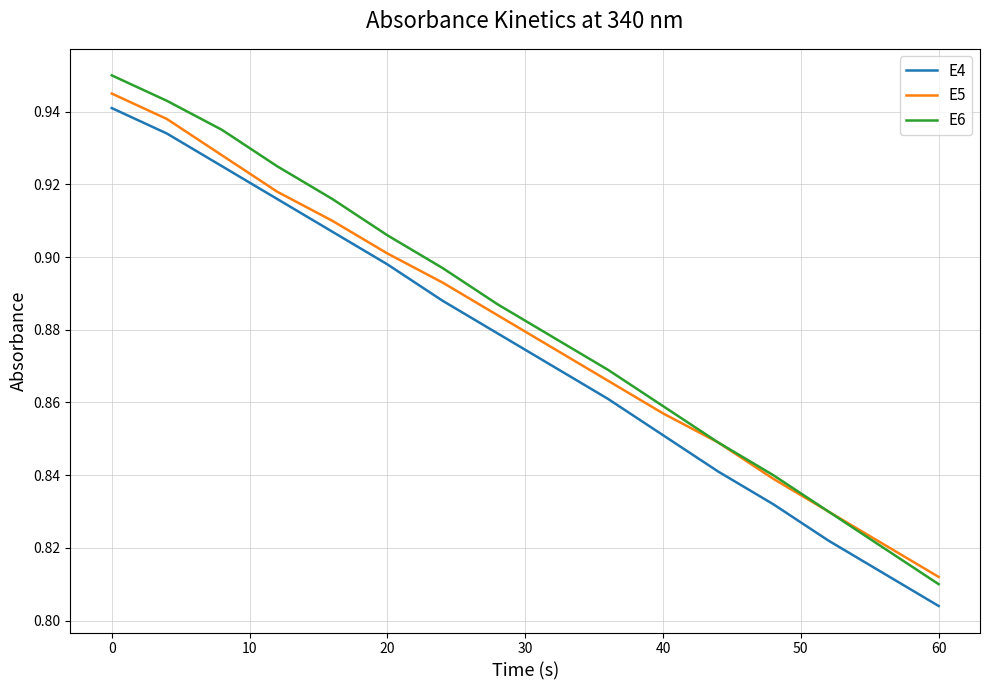

True or false: E6 and E4 cross at least once.

False